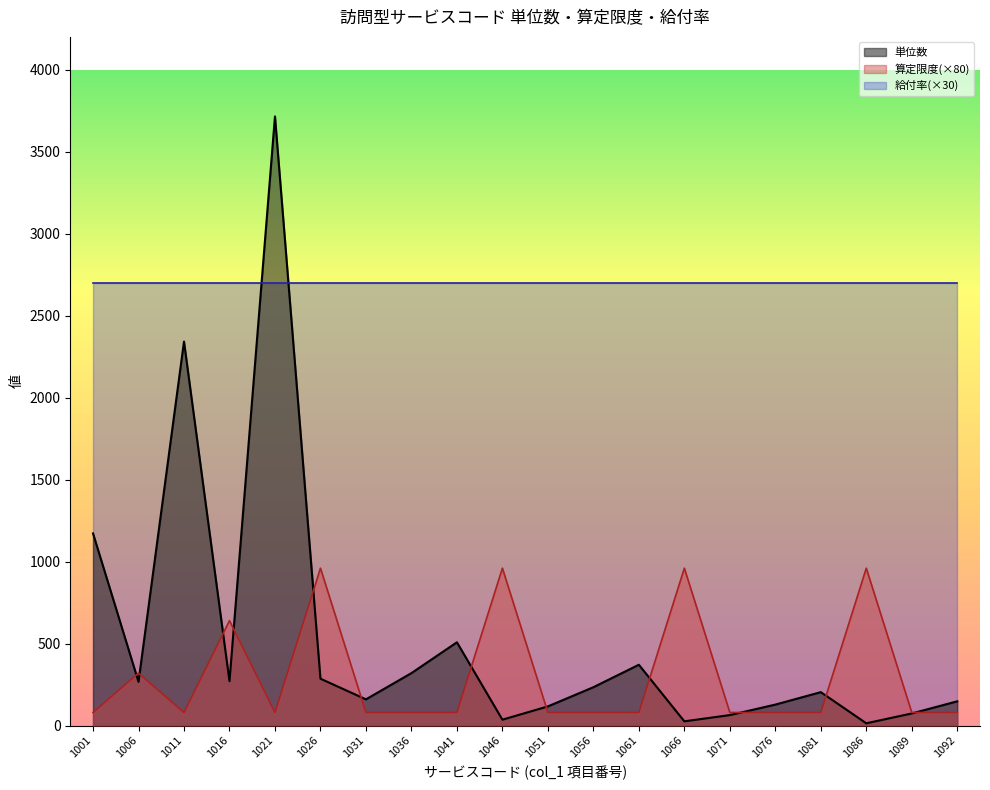

Which has a higher value, 1051 or 1011?

1011